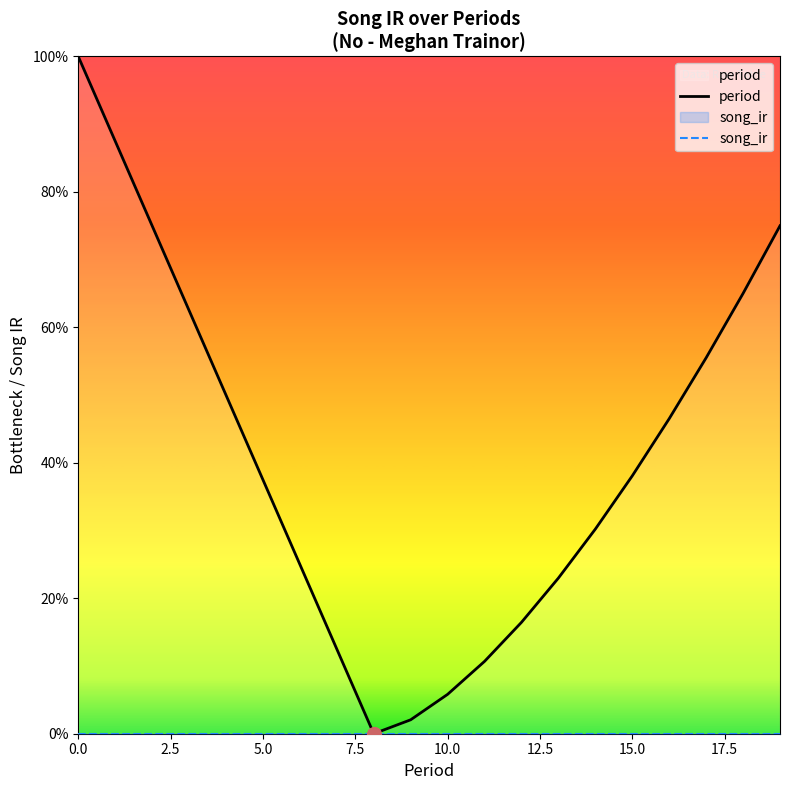

Between 11 and 15.0, which is larger?

15.0